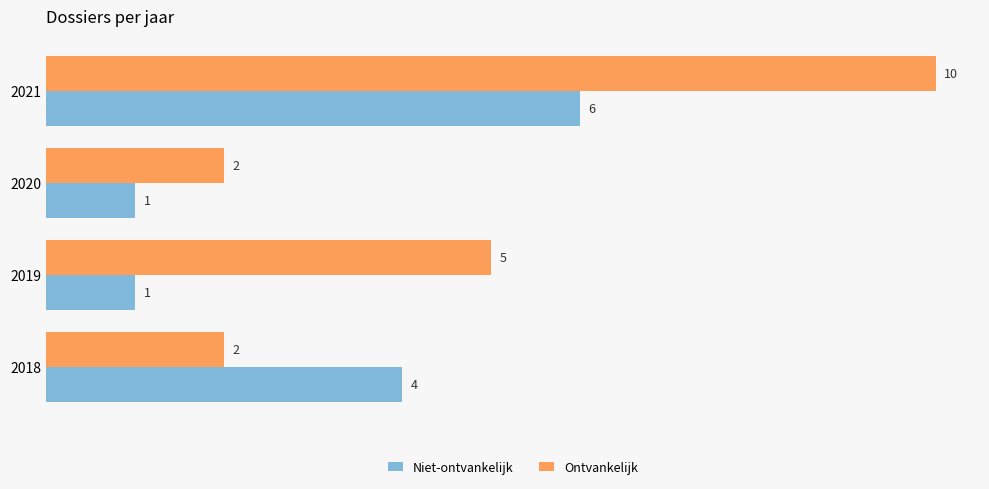

How many Niet-ontvankelijk values are between 1 and 6?

4